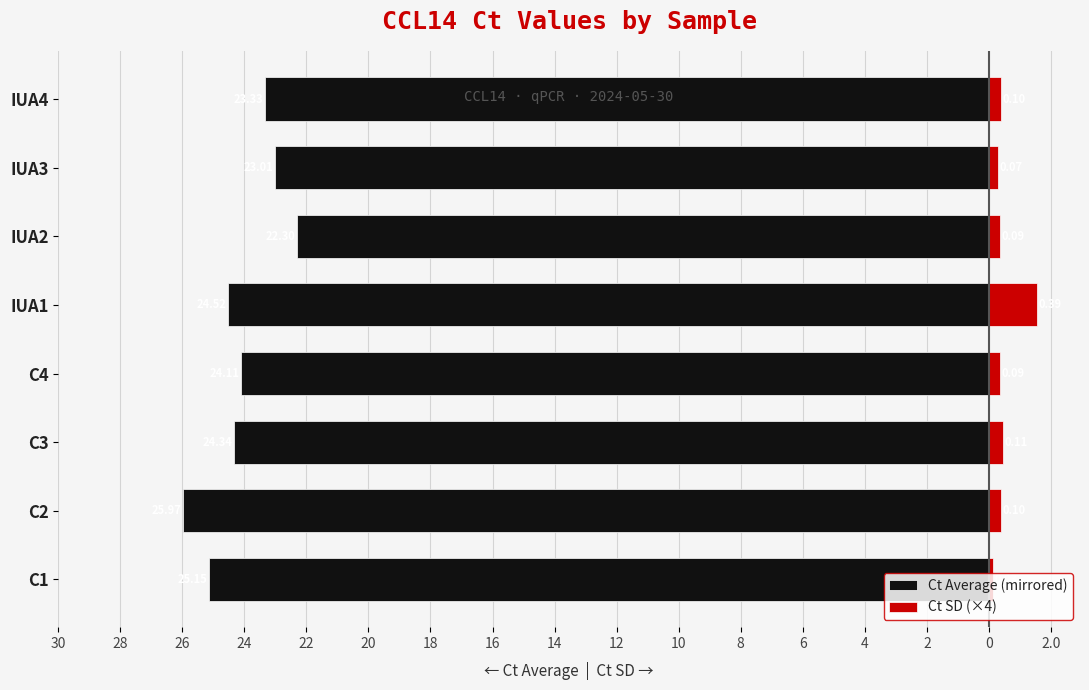

The Ct Average (mirrored) series shows -24.3 at C3. True or false?

True